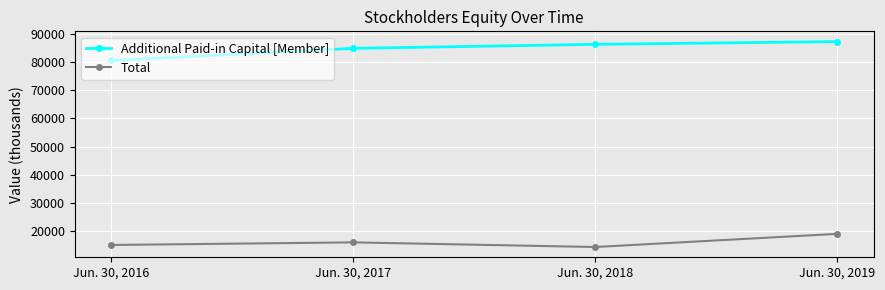

Is it true that Total equals 18947 at Jun. 30, 2019?

True